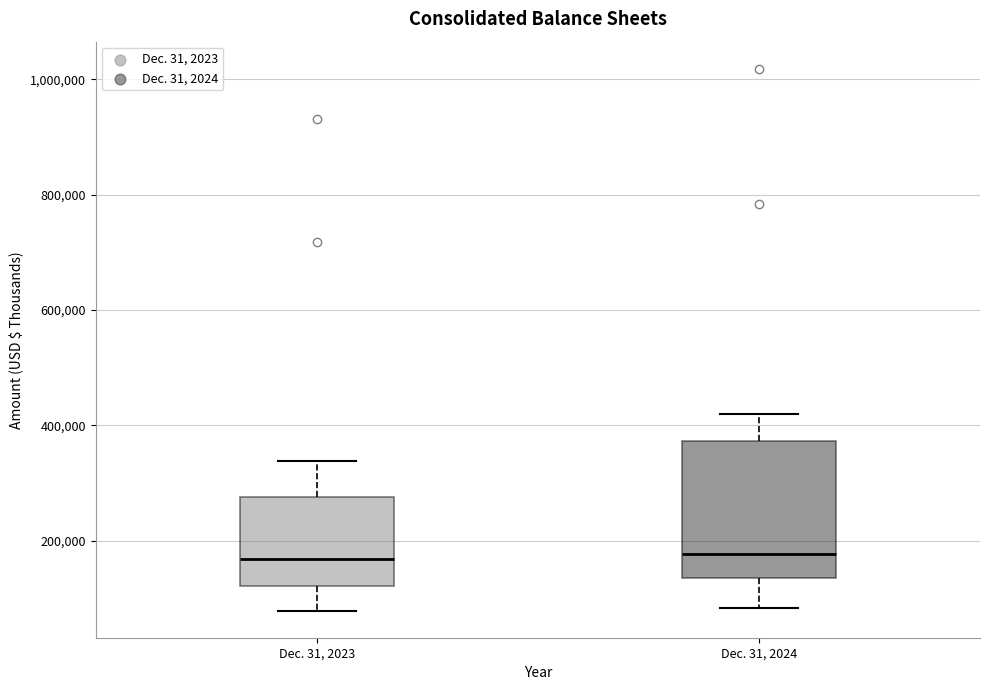

Reading left to right, transcribe this box plot: for each box, give where its median line is, the range the box spans, and where its two whiskers end, as read against the y-axis. The values are not printed on the chart, so give them approximately, as read against the axis.

Dec. 31, 2023: median 160000, box 120000 to 280000, whiskers 80000 to 340000
Dec. 31, 2024: median 180000, box 140000 to 380000, whiskers 80000 to 420000